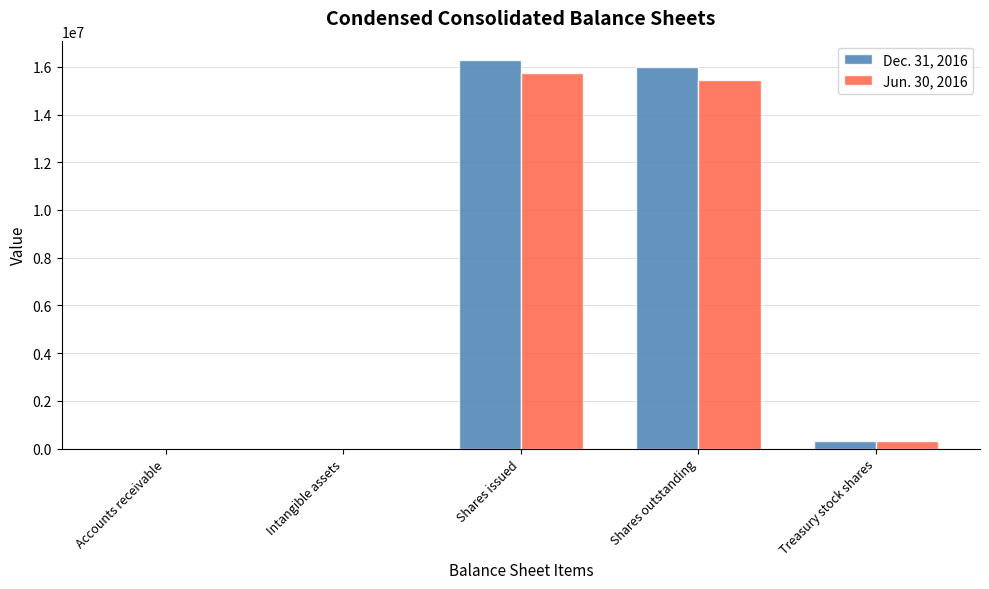

What is the sum of the Jun. 30, 2016 values at Treasury stock shares and Shares outstanding?

15740458